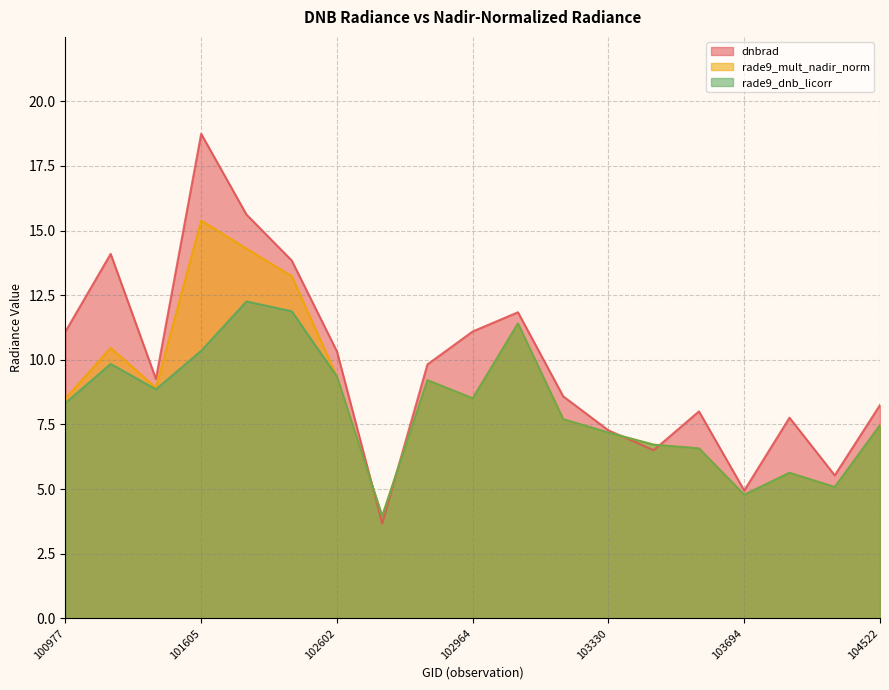

List the series in order of their peak value, lowest first.

rade9_dnb_licorr, rade9_mult_nadir_norm, dnbrad